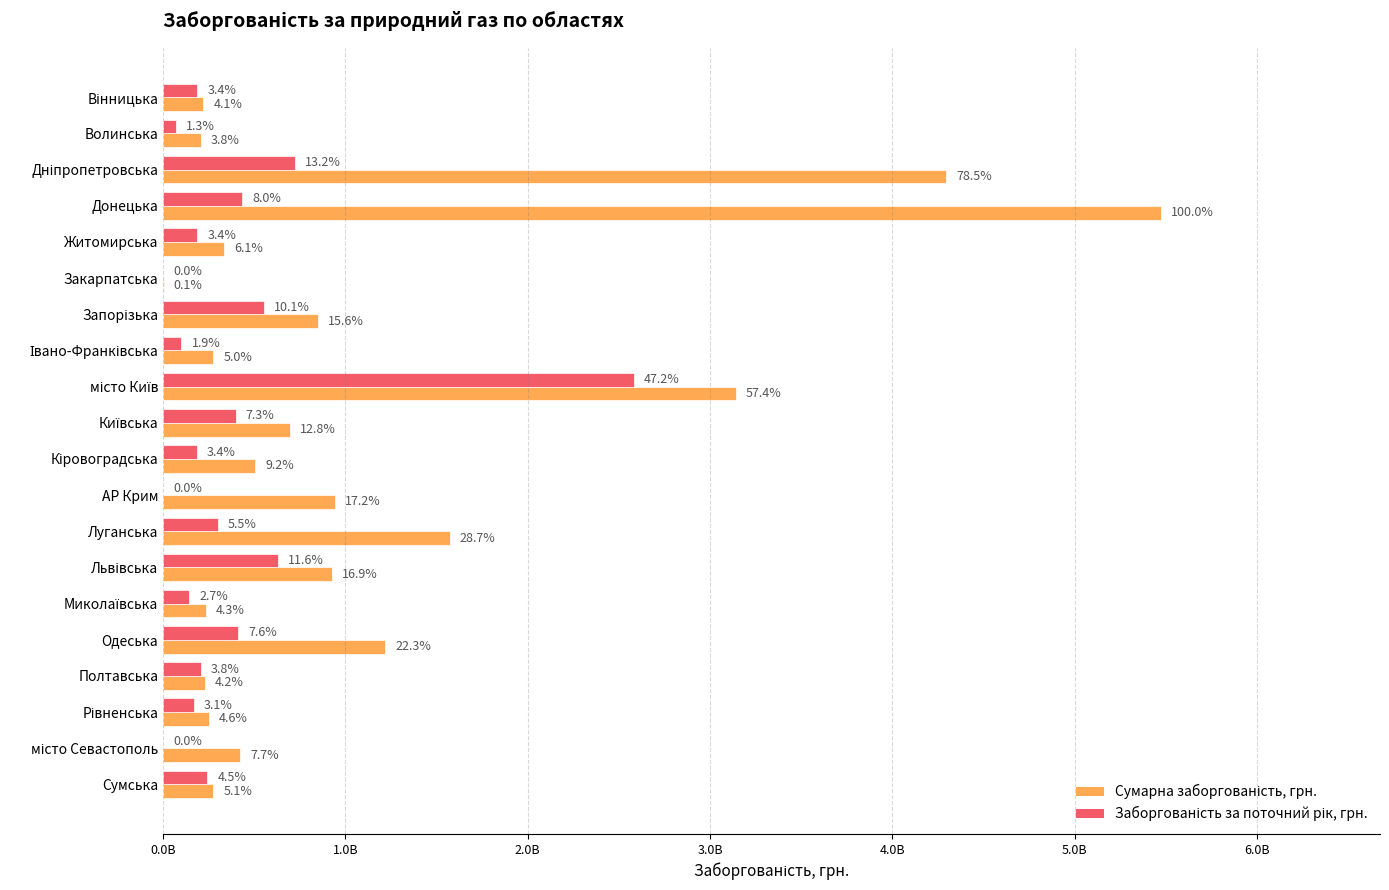

What is the label of the 3rd bar from the right?

Рівненська